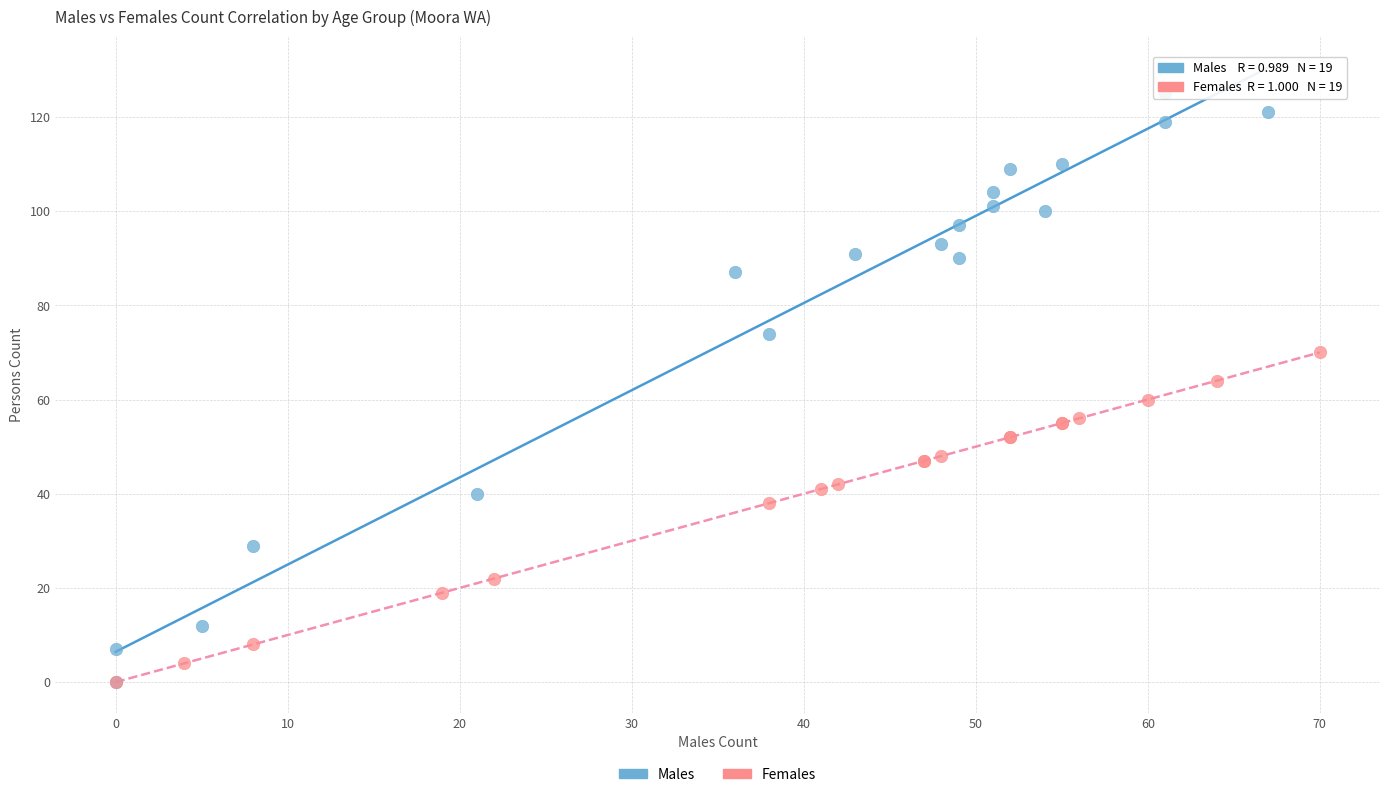

Which series contains the highest Y value?

Males